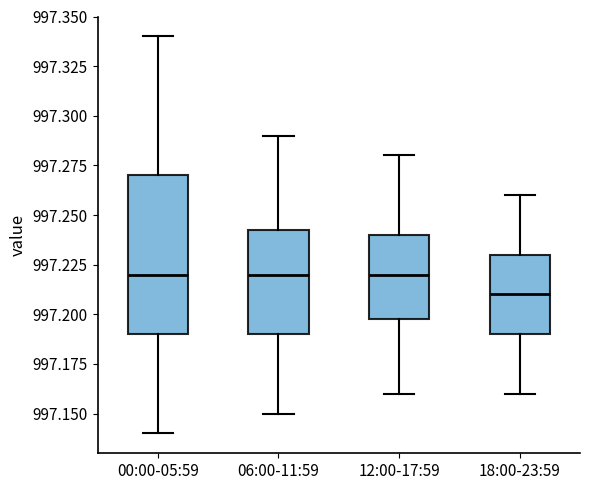

Comparing the boxes themselves (not the whiskers), which one is the tallest?

00:00-05:59